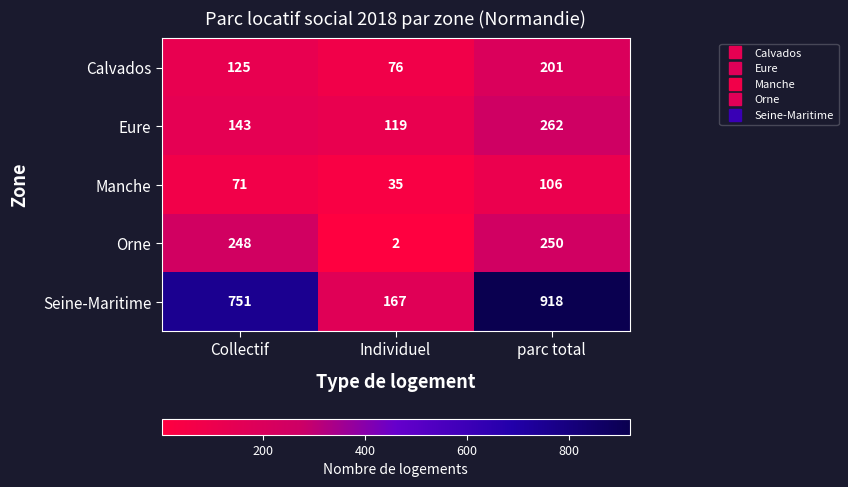

Is it true that Calvados equals 201 at parc total?

True